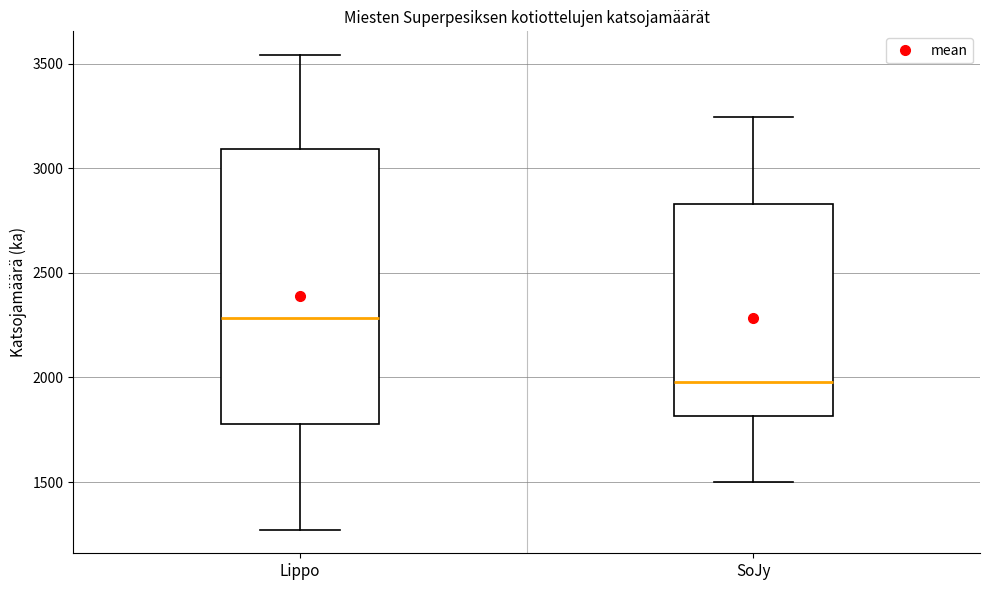

Reading left to right, transcribe this box plot: for each box, give where its median line is, the range the box spans, and where its two whiskers end, as read against the y-axis. The values are not printed on the chart, so give them approximately, as read against the axis.

Lippo: median 2300, box 1800 to 3100, whiskers 1250 to 3550
SoJy: median 2000, box 1800 to 2850, whiskers 1500 to 3250